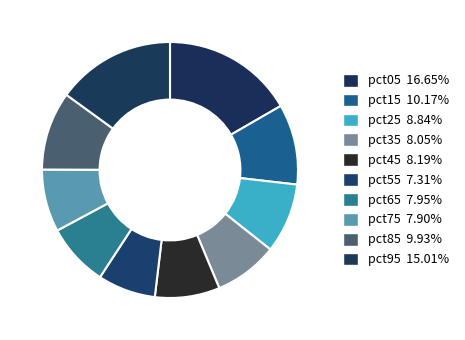

How many slices are in this pie chart?

10